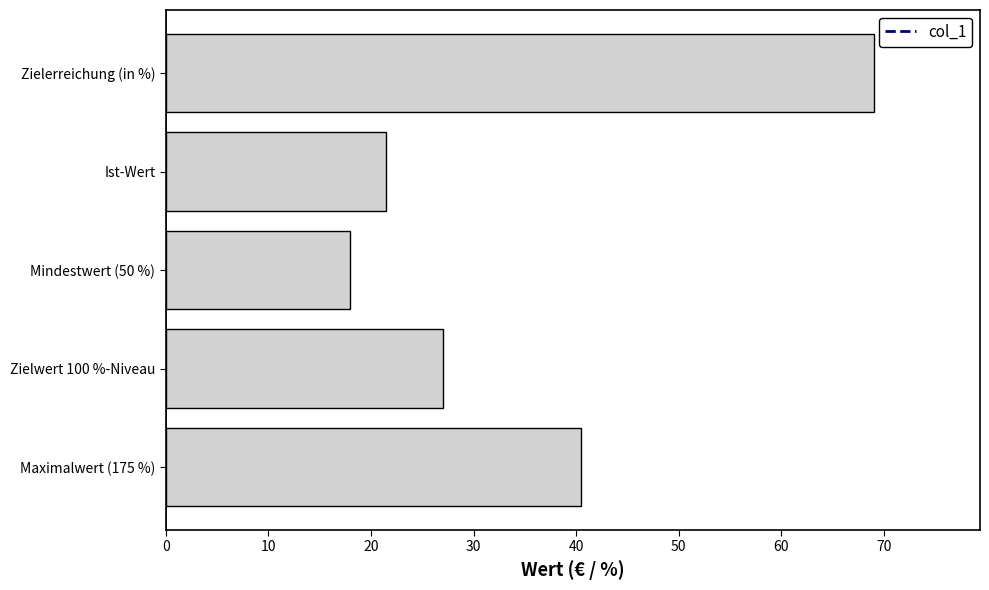

Where is the data nearest to the value 43?

Maximalwert (175 %)